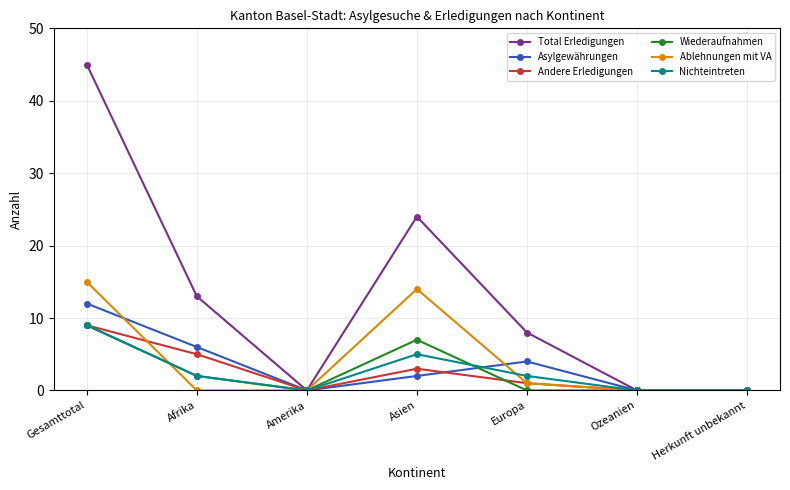

Read the Nichteintreten value at Asien.

5